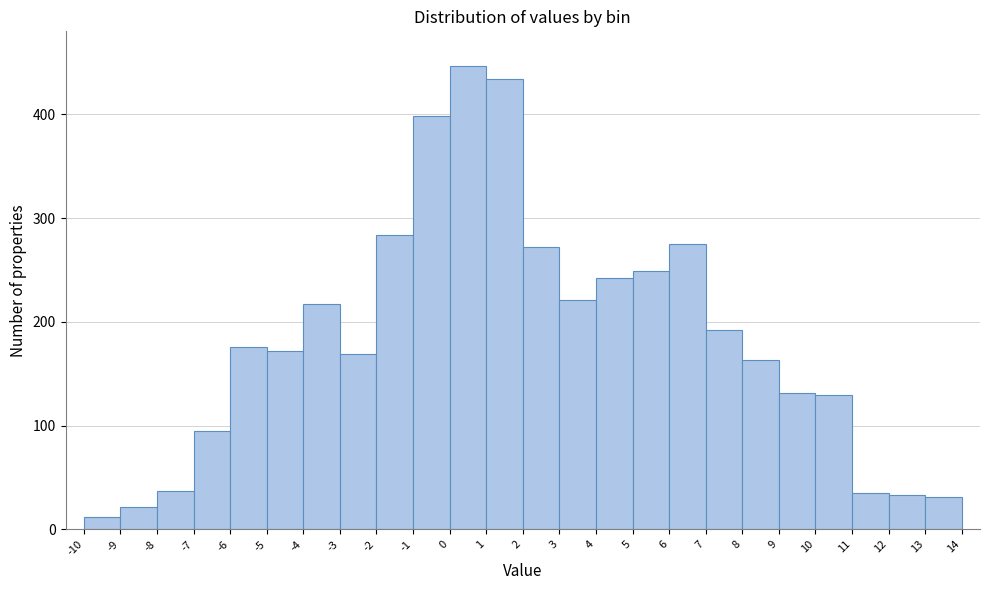

What is the height of the bar covering -1 to 0 on the x-axis? The values are not printed on the chart, so give them approximately, as read against the axis.

400